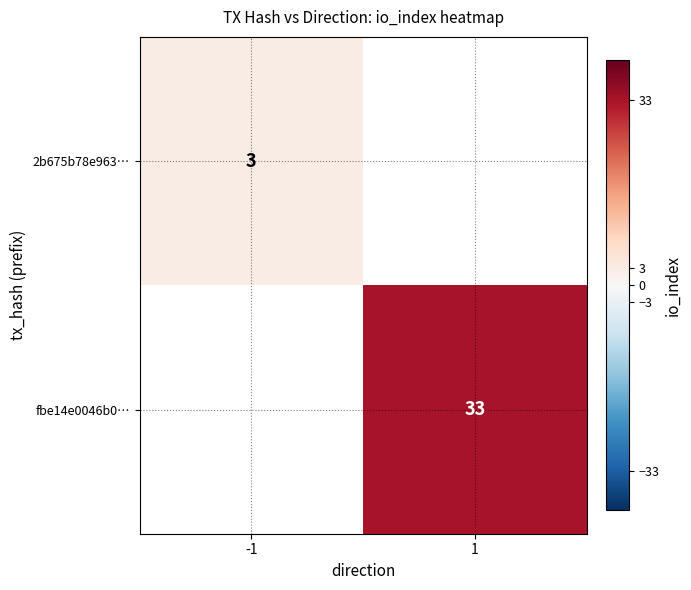

Is the value of 2b675b78e963… at -1 greater than the value of fbe14e0046b0… at 1?

No